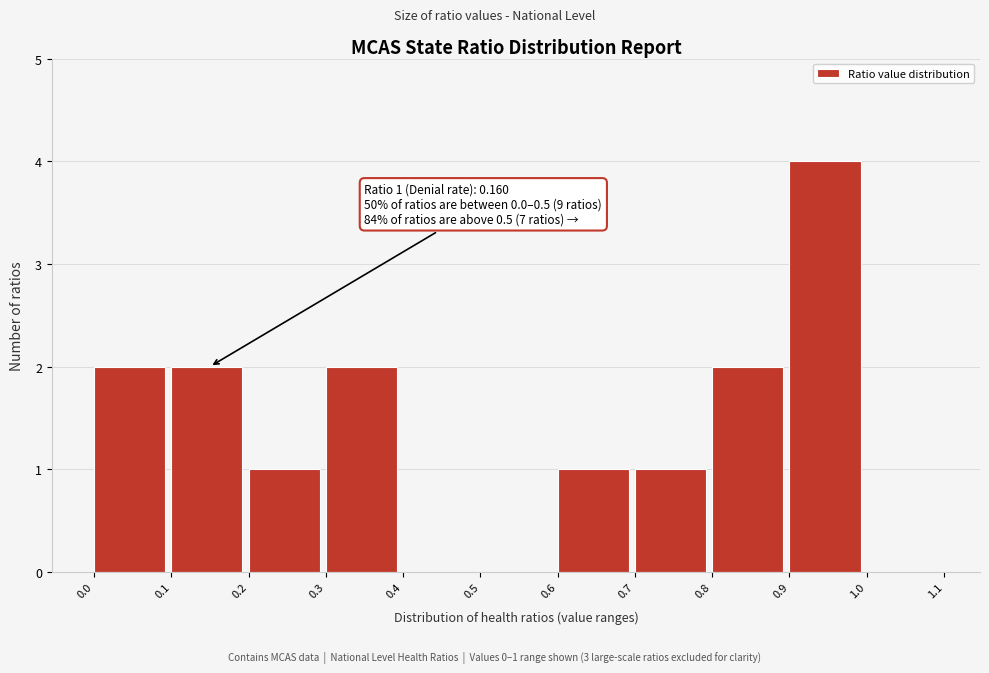

Which range on the x-axis has the tallest bar?

0.9 to 1.0